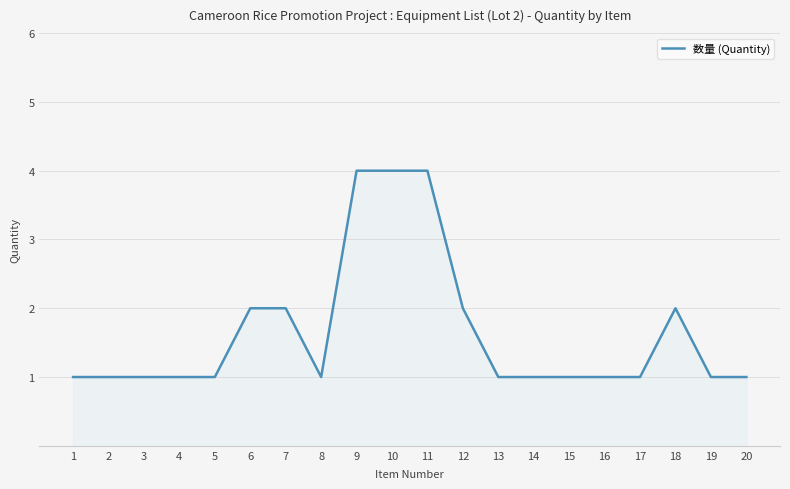

Between 7 and 14, which is larger?

7